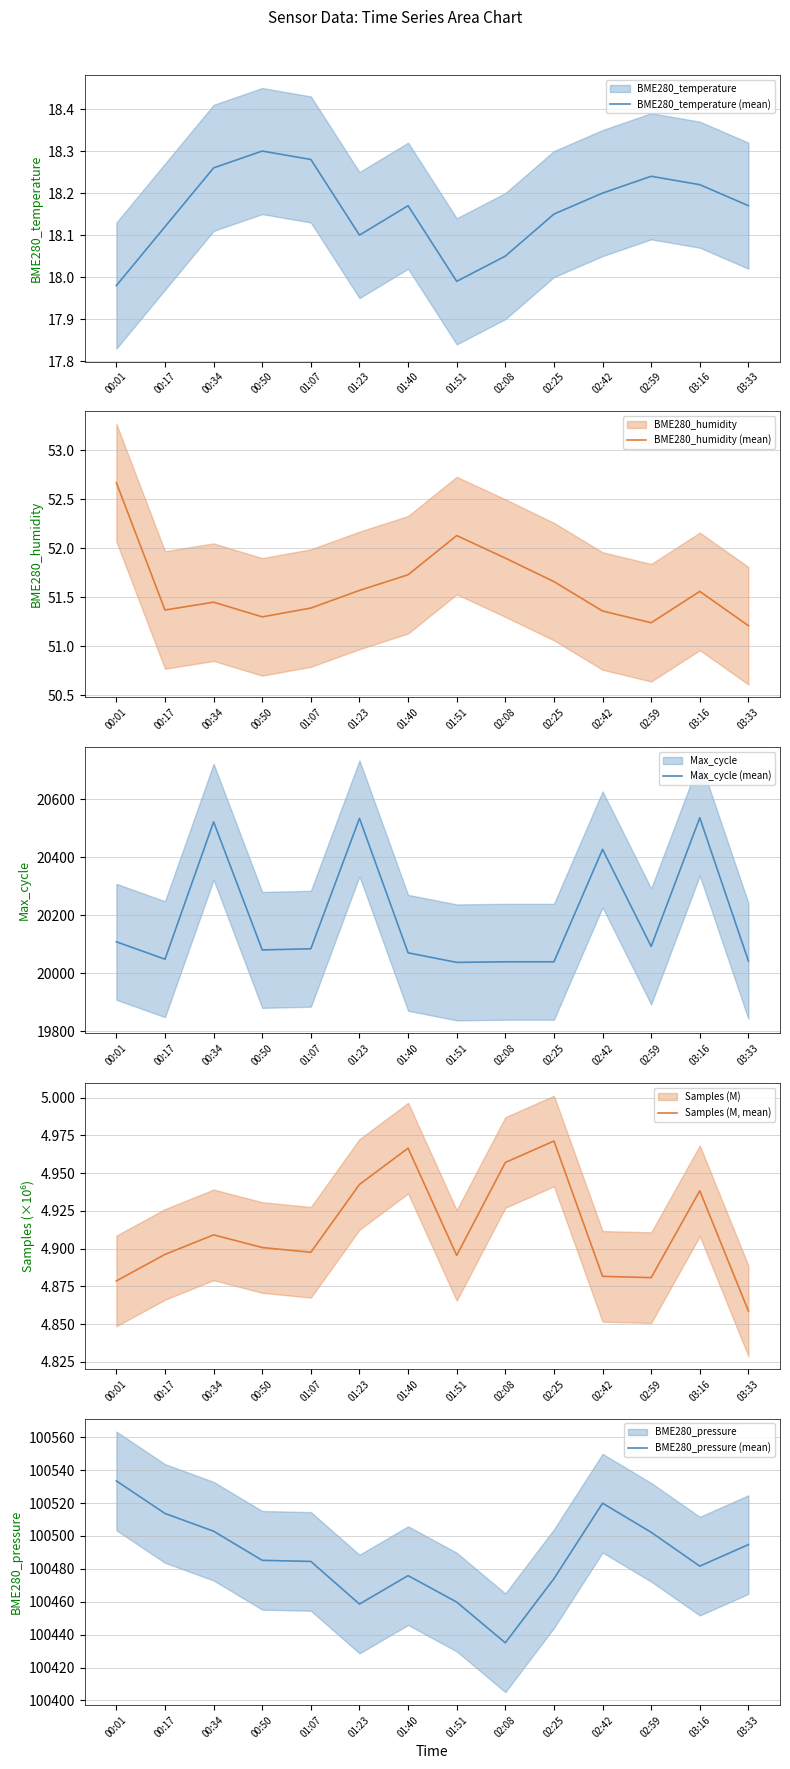

How many interior local peaks does the Max_cycle (mean) series have?

4